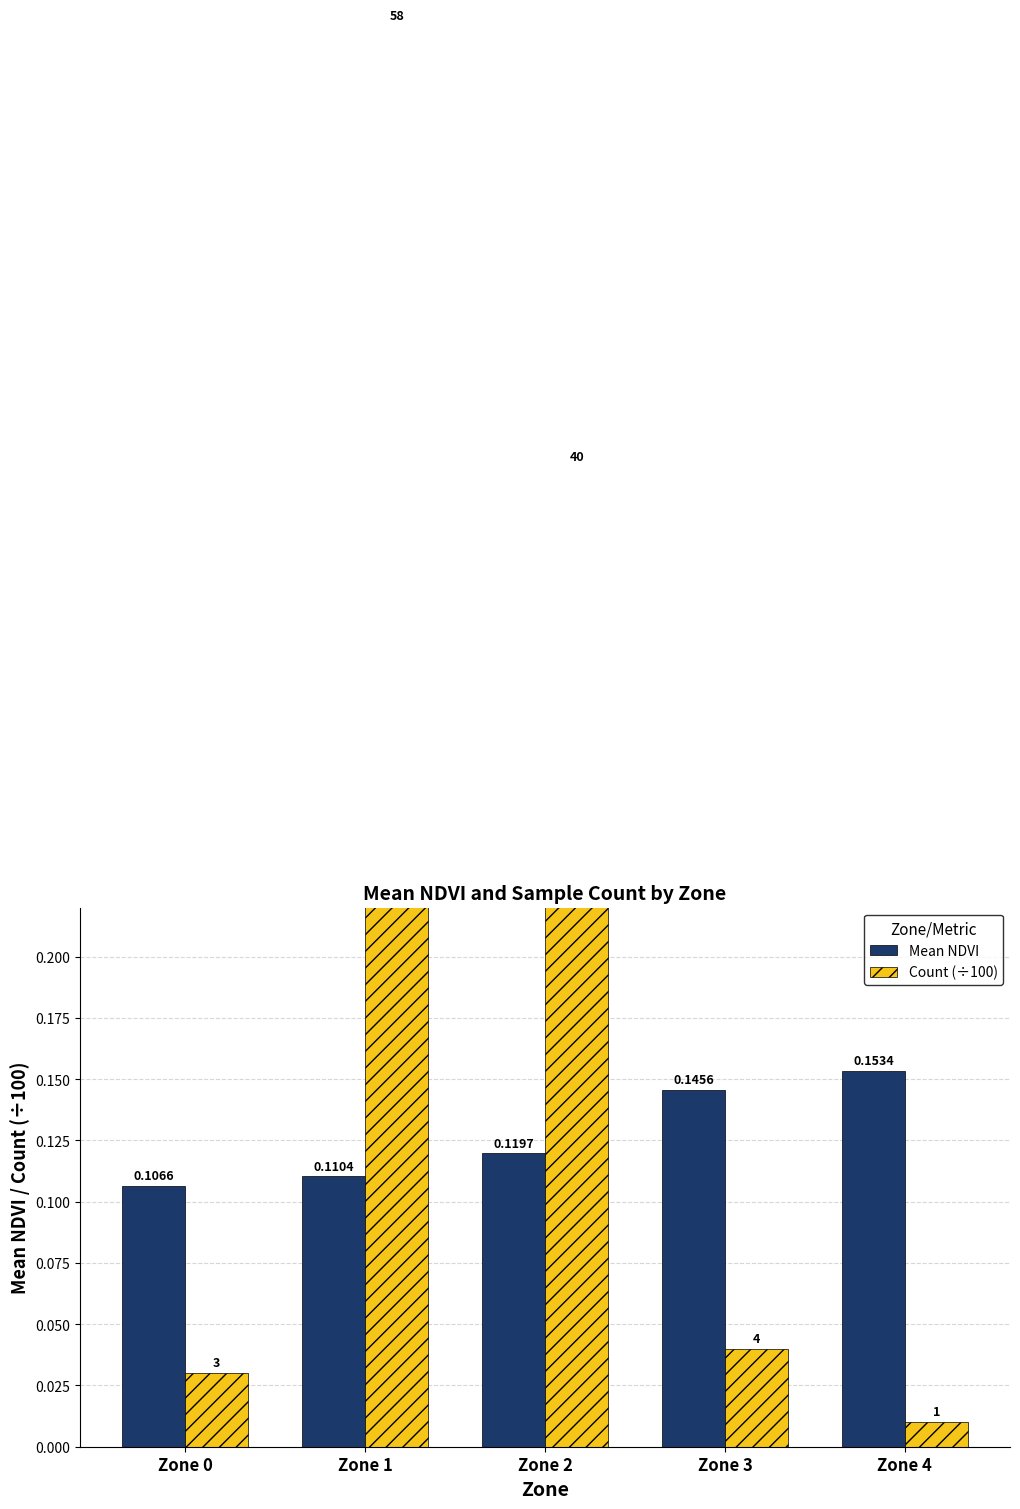

Which series changed the most between Zone 2 and Zone 3?

Count (÷100)